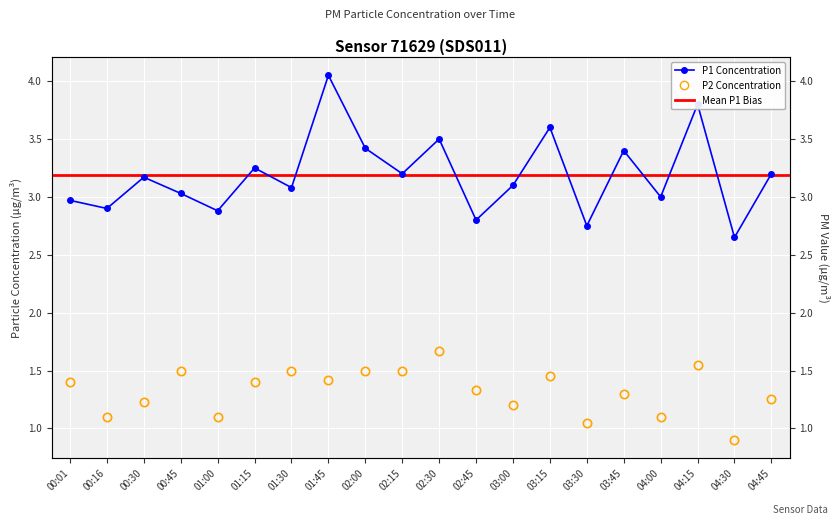

What is the maximum value shown in the chart?

4.0